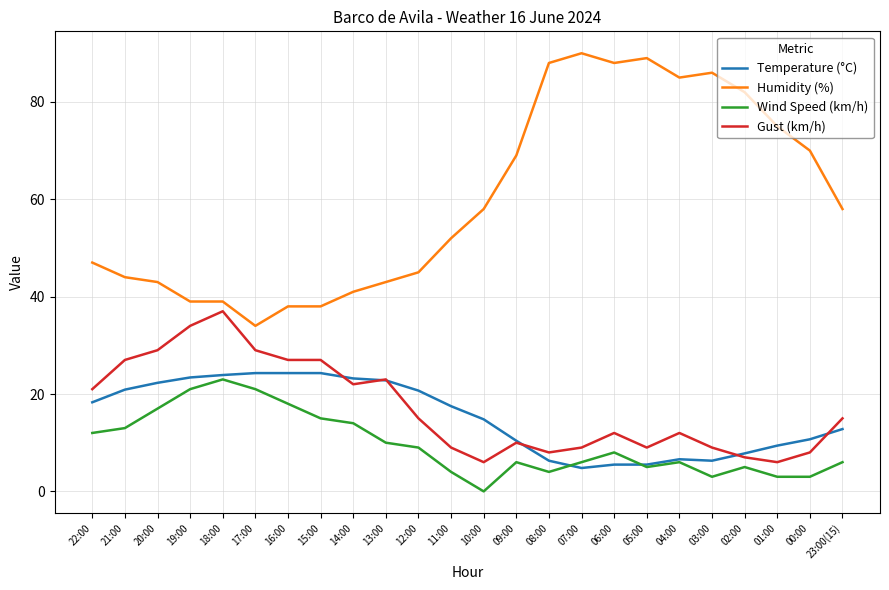

What is the difference between the highest and lowest values at 17:00?

13.0